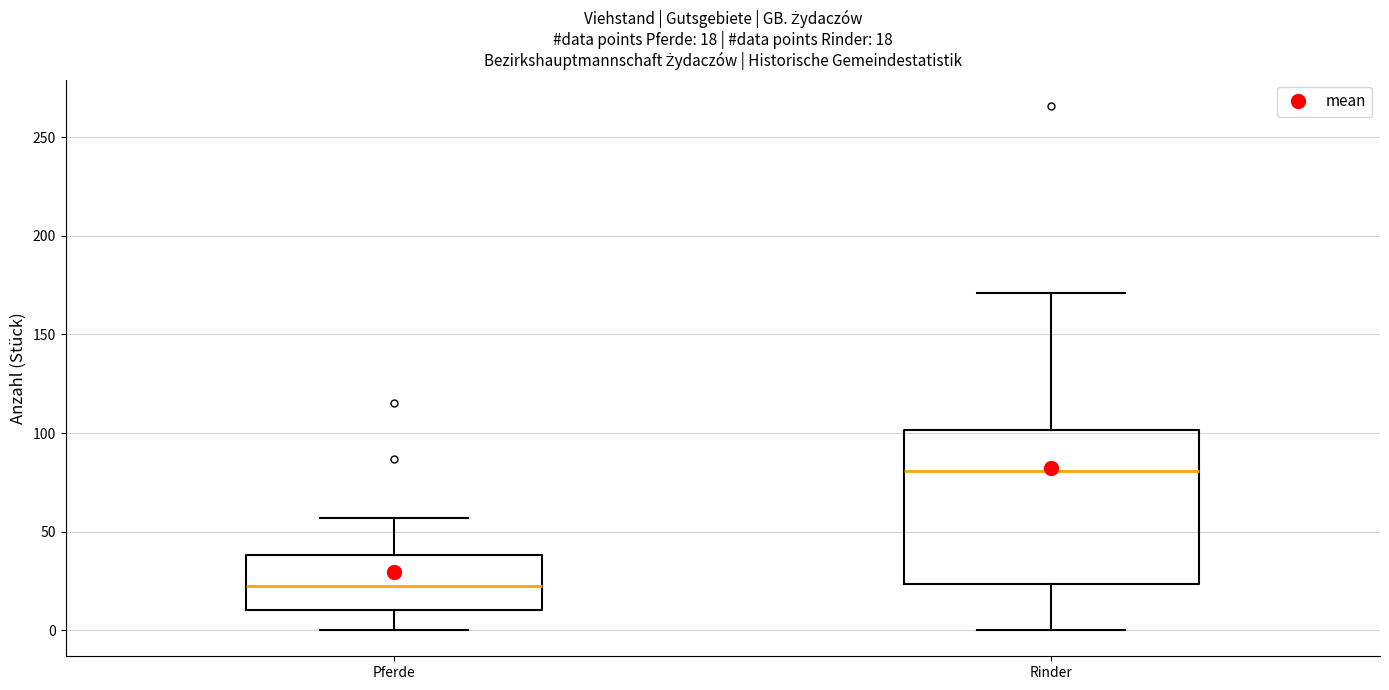

Which box is the tallest, from its lower edge to its upper edge?

Rinder